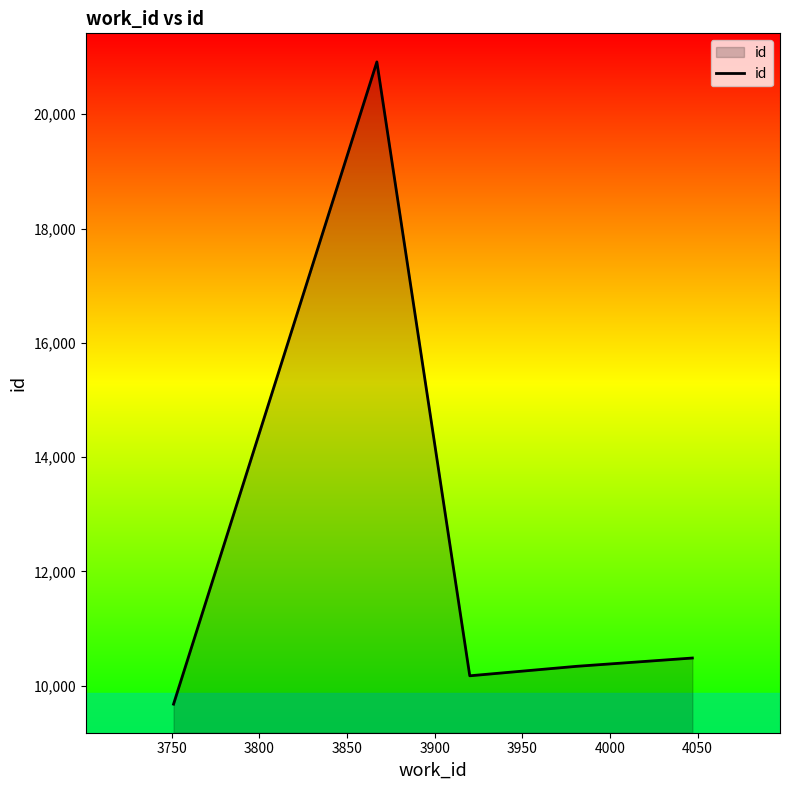

How many interior local valleys (lower than both neighbors) does the data have?

1